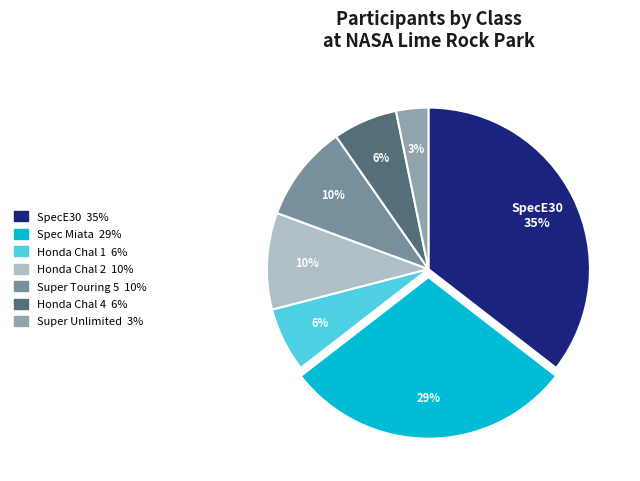

How many slices are in this pie chart?

7